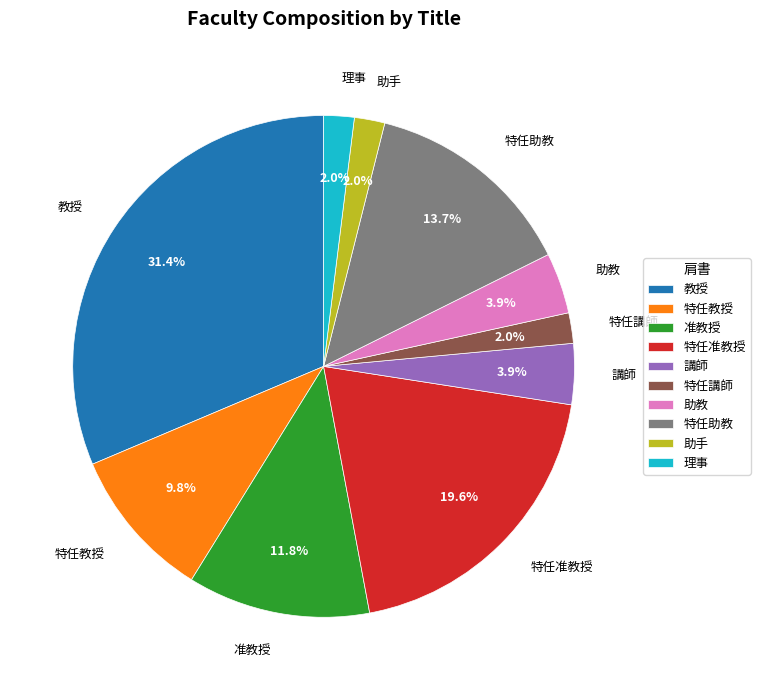

What percentage is the 准教授 slice, to the nearest percent?

12%